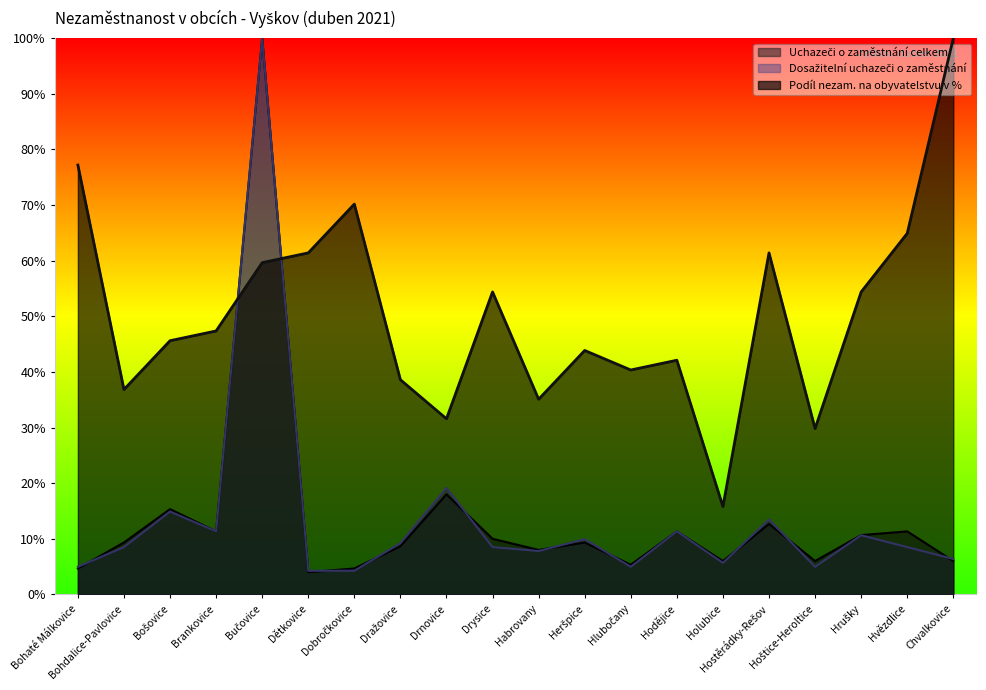

Which series has the widest spread of values?

Uchazeči o zaměstnání celkem